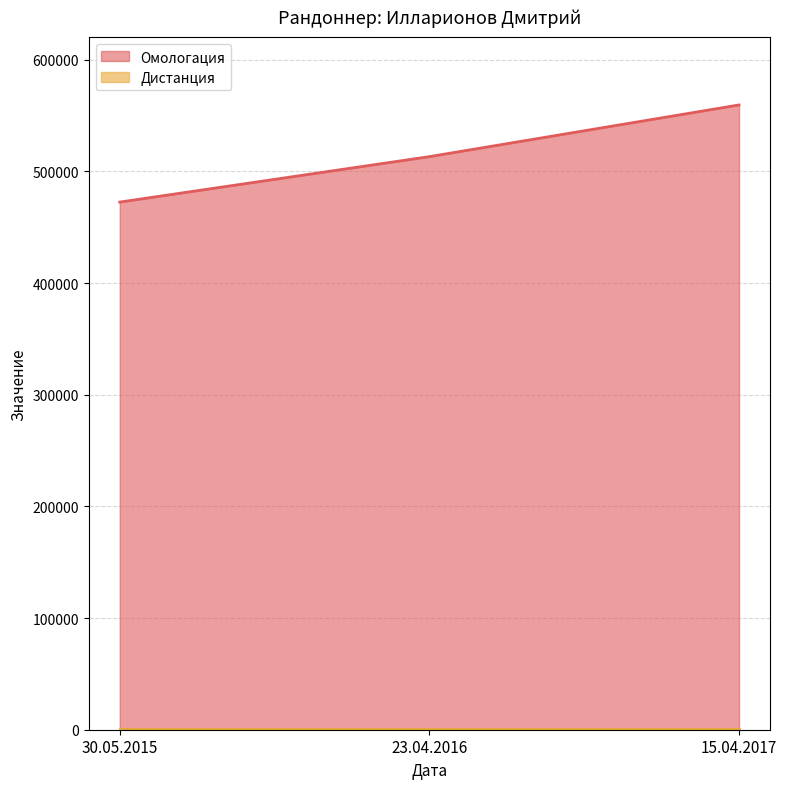

What is the approximate value at 15.04.2017, to the nearest 50?

559500